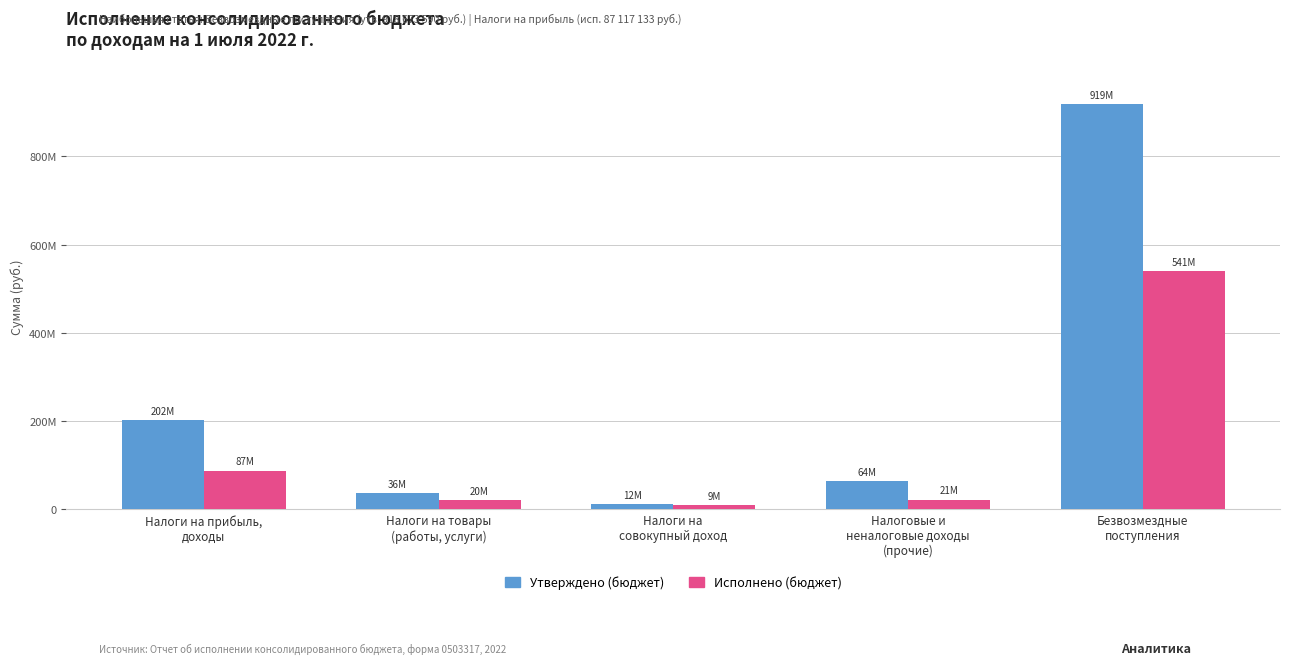

Where does the Исполнено (бюджет) series first go above 21282543?

Налоги на прибыль,
доходы